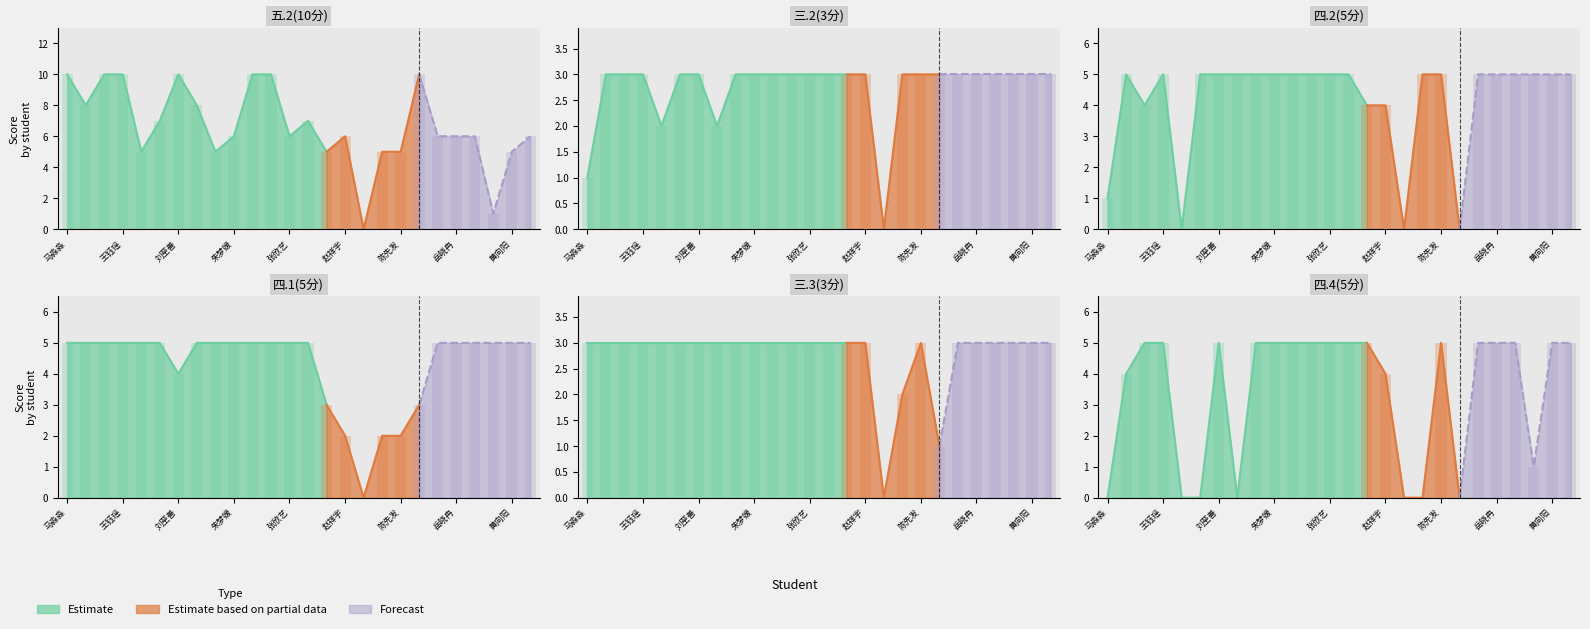

Reading right to left, transcribe all the data shown in this chart.

五.2(10分): 6	5	1	6	6	6	10	5	5	0	6	5	7	6	10	10	6	5	8	10	7	5	10	10	8	10
四.1(5分): 5	5	5	5	5	5	3	2	2	0	2	3	5	5	5	5	5	5	5	4	5	5	5	5	5	5
三.2(3分): 3	3	3	3	3	3	3	3	3	0	3	3	3	3	3	3	3	3	2	3	3	2	3	3	3	1
三.3(3分): 3	3	3	3	3	3	1	3	2	0	3	3	3	3	3	3	3	3	3	3	3	3	3	3	3	3
四.2(5分): 5	5	5	5	5	5	0	5	5	0	4	4	5	5	5	5	5	5	5	5	5	0	5	4	5	1
四.4(5分): 5	5	1	5	5	5	0	5	0	0	4	5	5	5	5	5	5	5	0	5	0	0	5	5	4	0